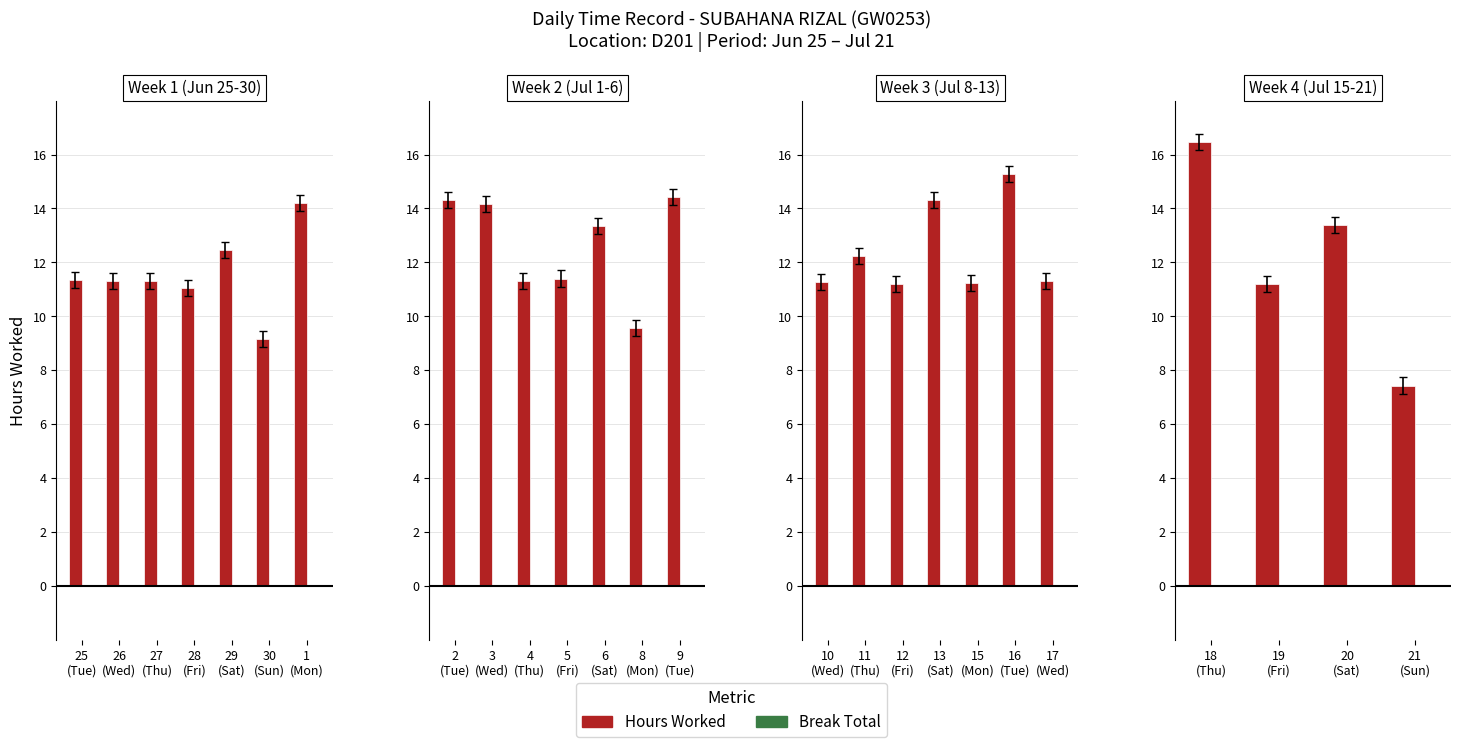

Rank the series at 21 (Sun) from highest to lowest value.

Hours Worked, Break Total